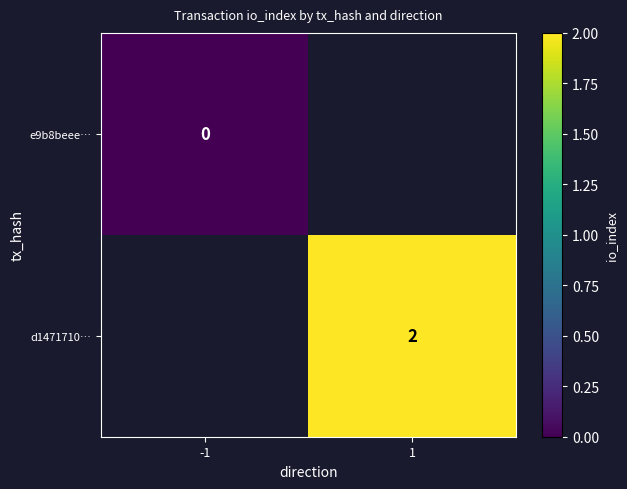

At how many categories does at least one series exceed 1?

1